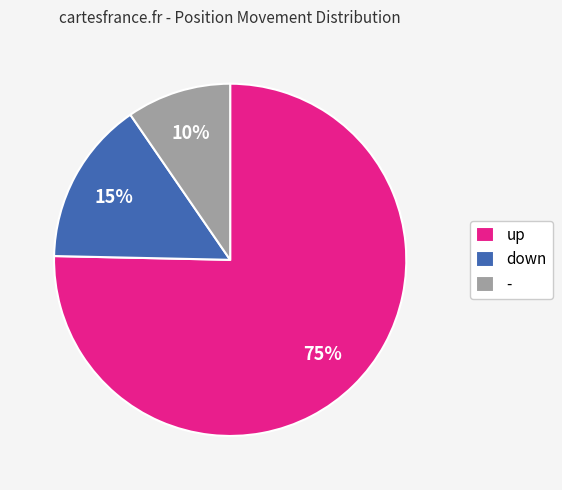

True or false: up accounts for 75% of the total.

True